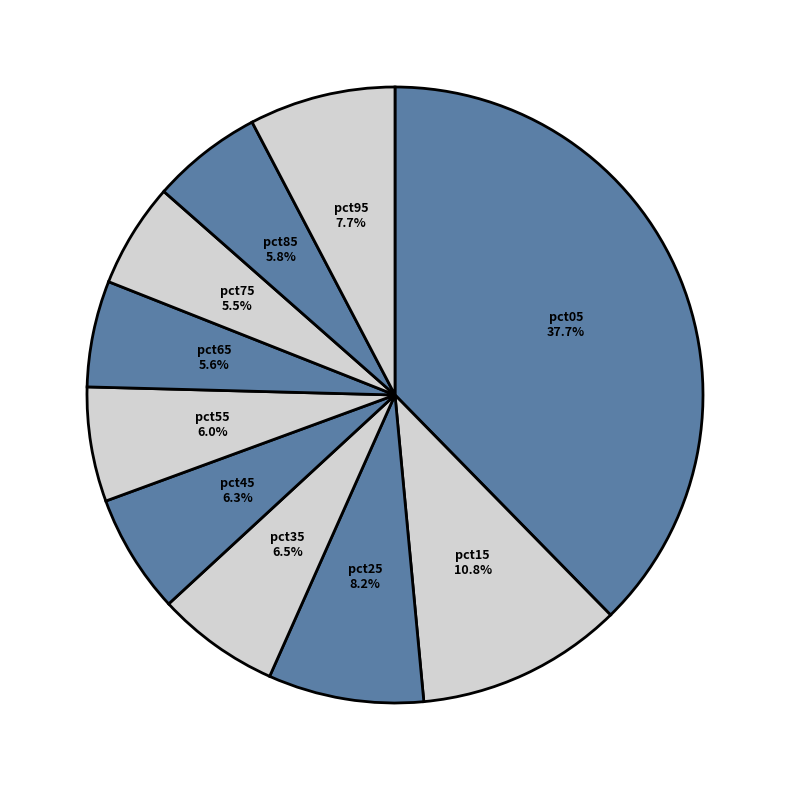

To the nearest percent, what is the difference between the pct65 and pct35 slice percentages?

1%